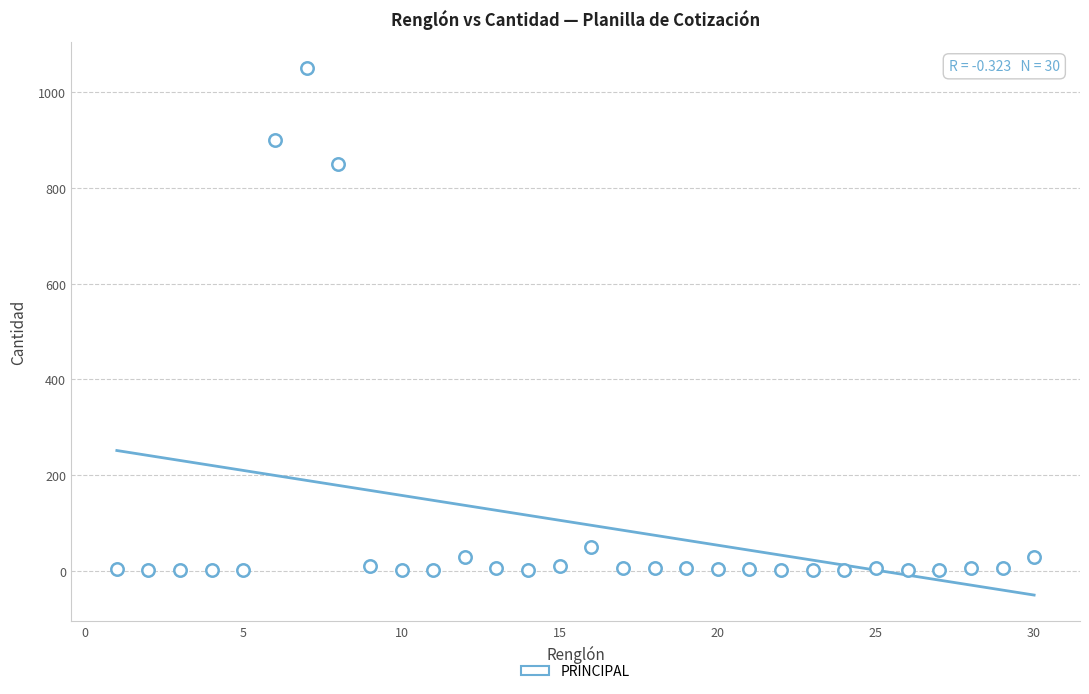

What is the range of Y values (max minus min)?

1048